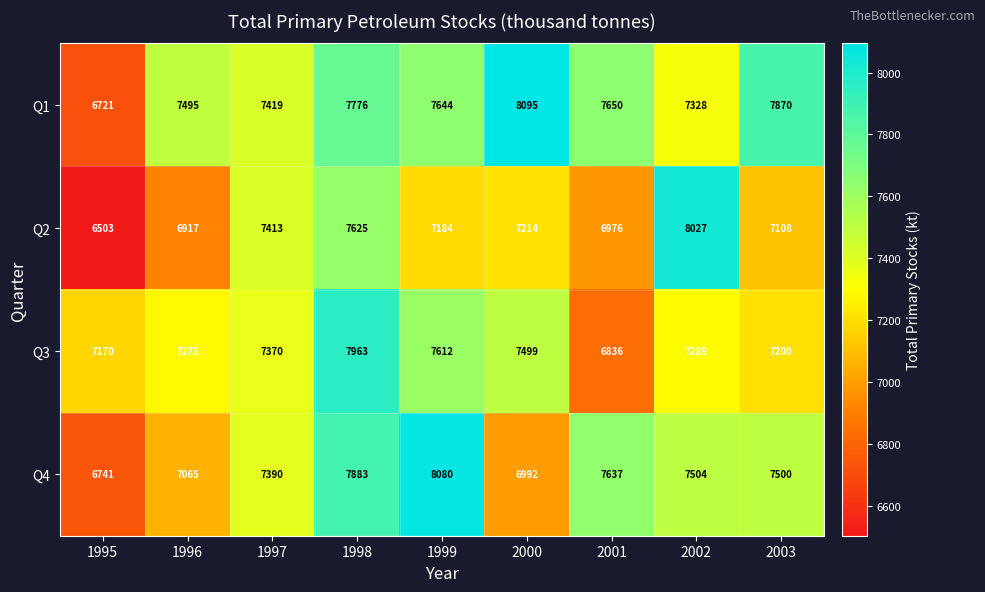

At how many categories does at least one series exceed 7921?

4